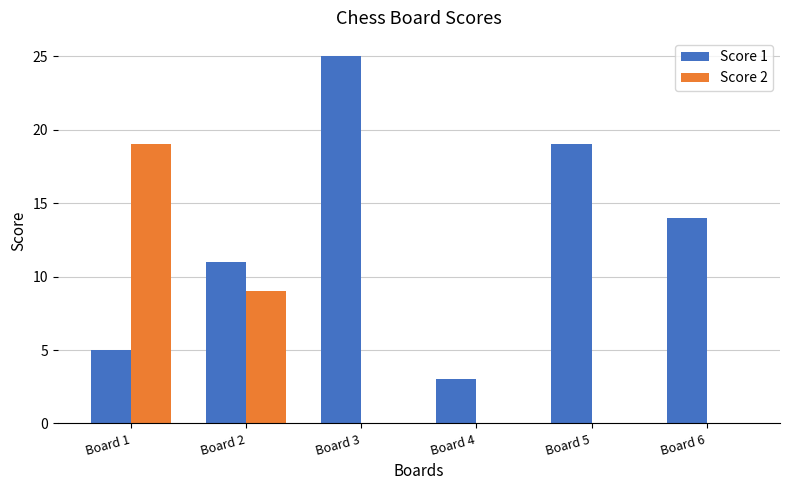

The Score 1 series shows 25 at Board 3. True or false?

True